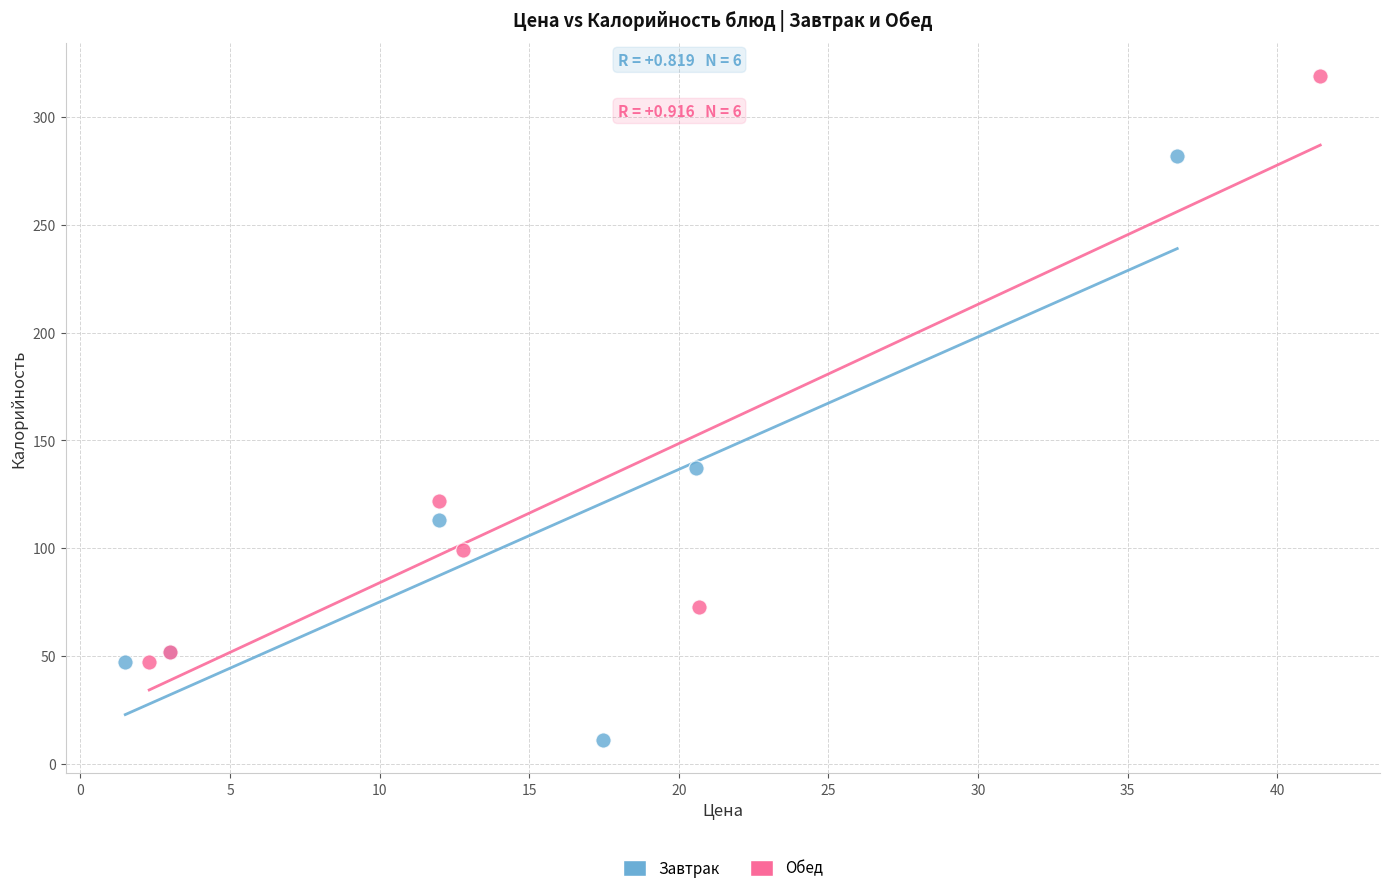

What are all the series names shown in the legend?

Завтрак, Обед